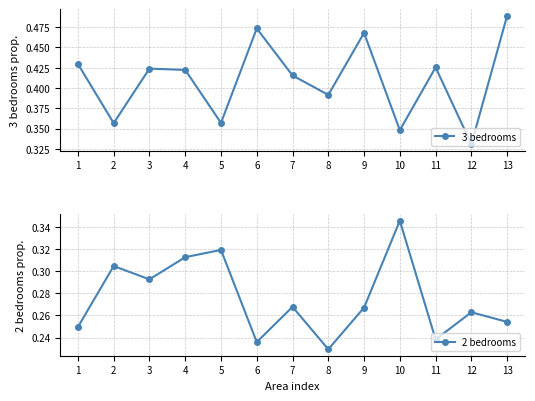

At 4, list the series in order from smallest to largest.

2 bedrooms, 3 bedrooms